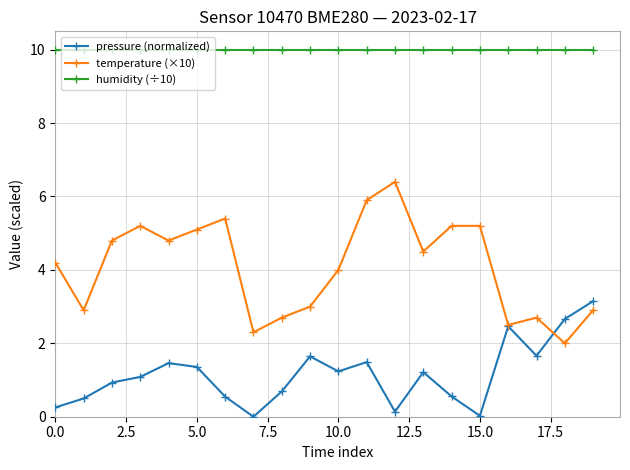

Rank the series by their average value, from highest to lowest.

humidity (÷10), temperature (×10), pressure (normalized)